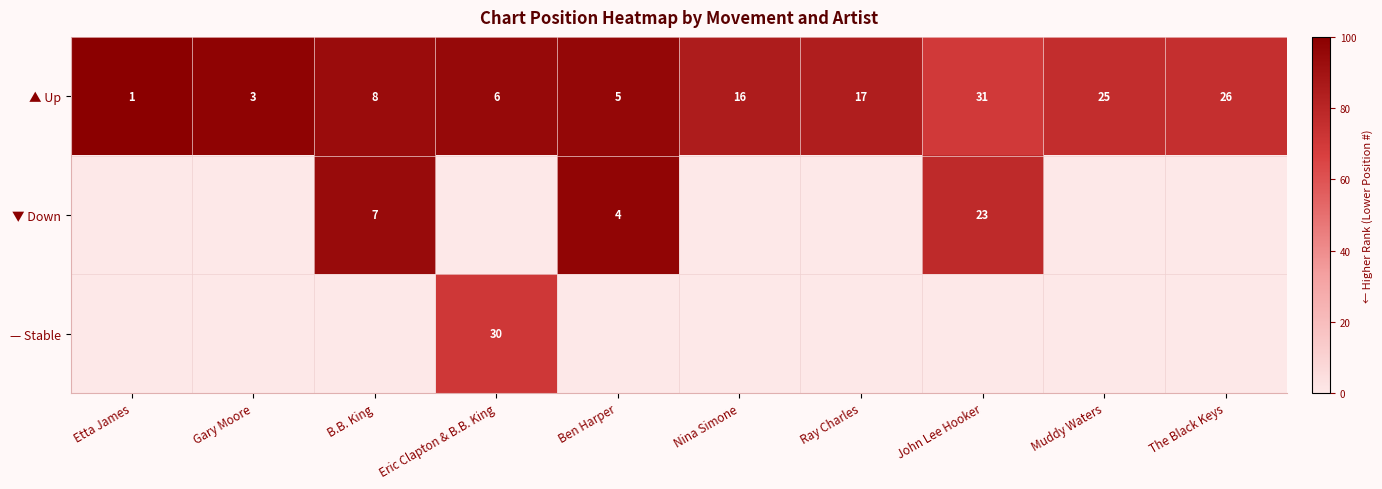

Which has a higher value, Ben Harper or Nina Simone?

Ben Harper